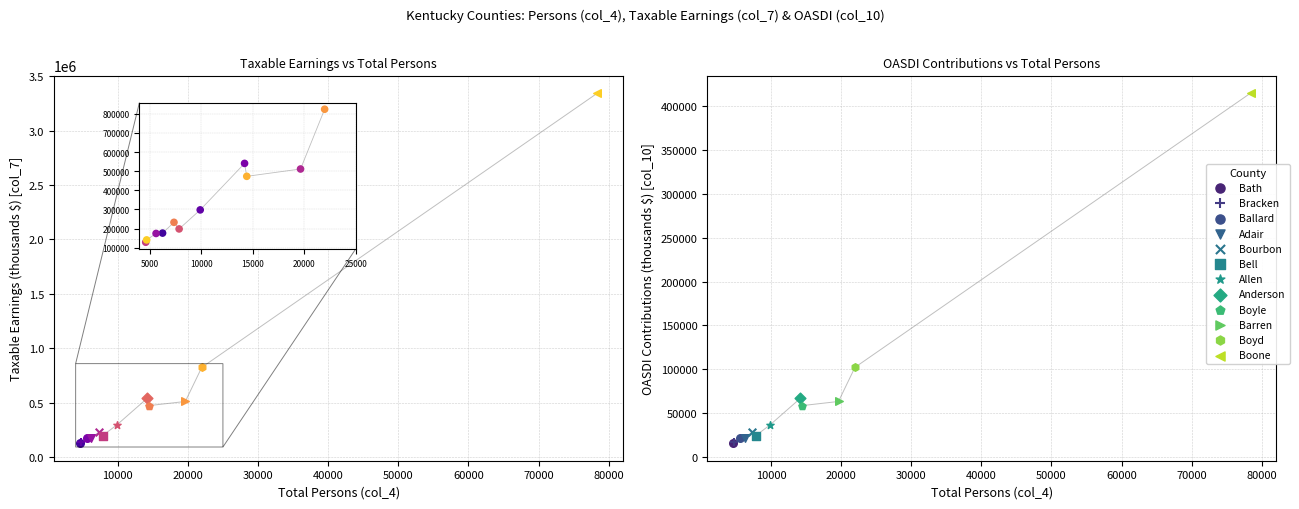

Which series reaches the maximum Y coordinate?

taxable_earnings